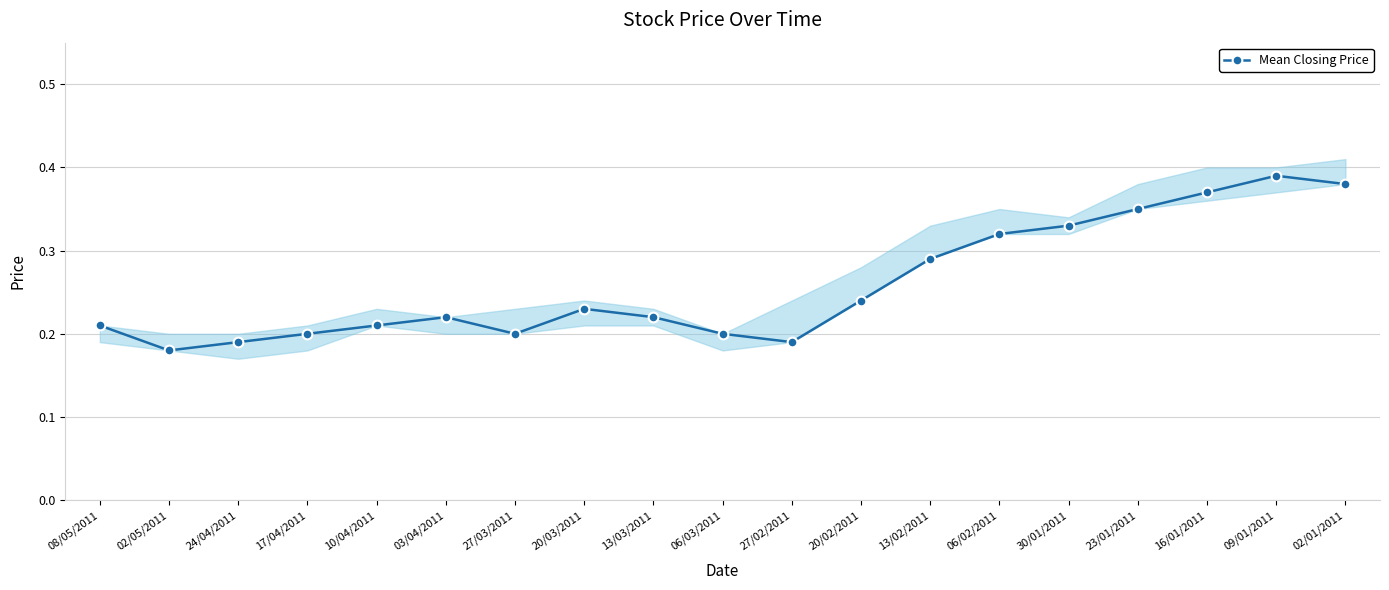

What is the value of the 3rd point from the left?

0.2